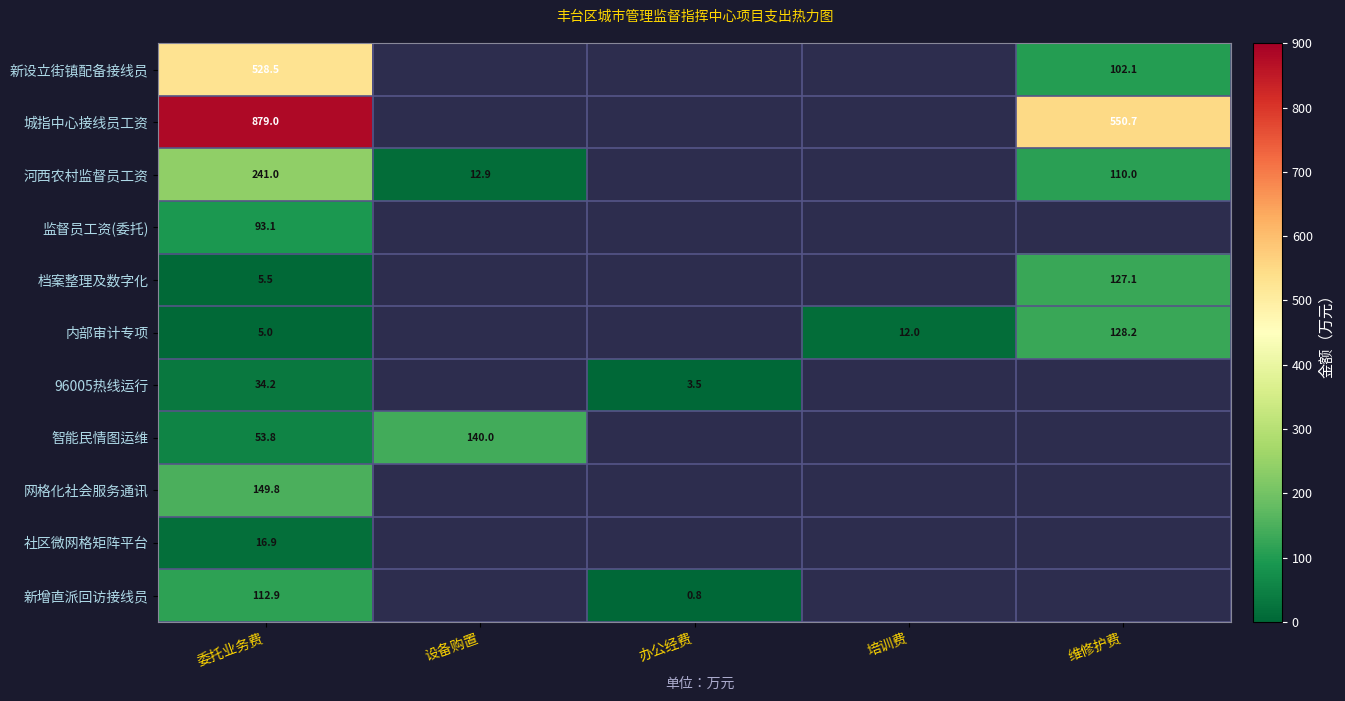

Is the value of 新设立街镇配备接线员 at 委托业务费 greater than the value of 新增直派回访接线员 at 办公经费?

Yes